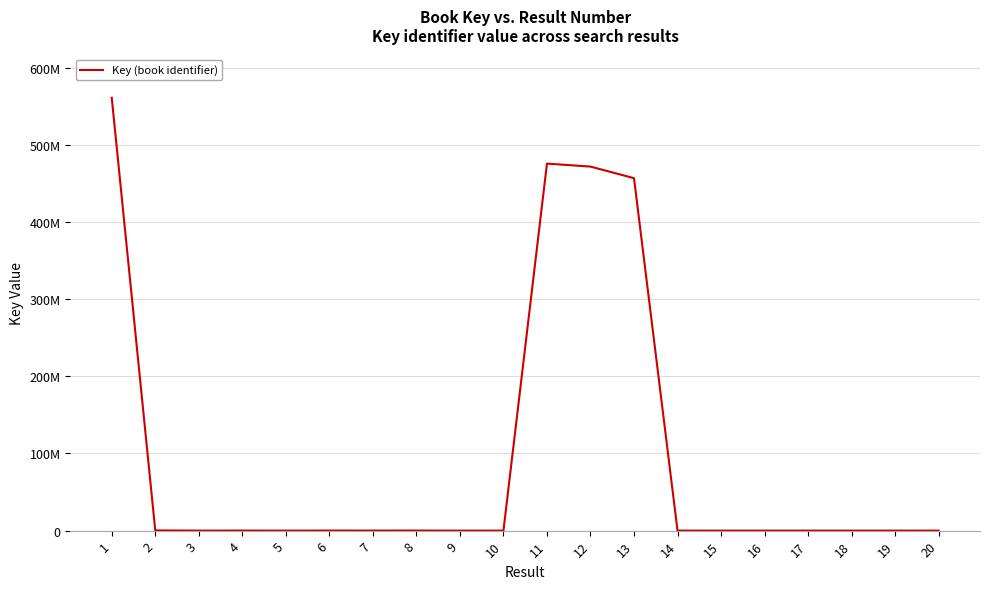

What is the average value?

98257084